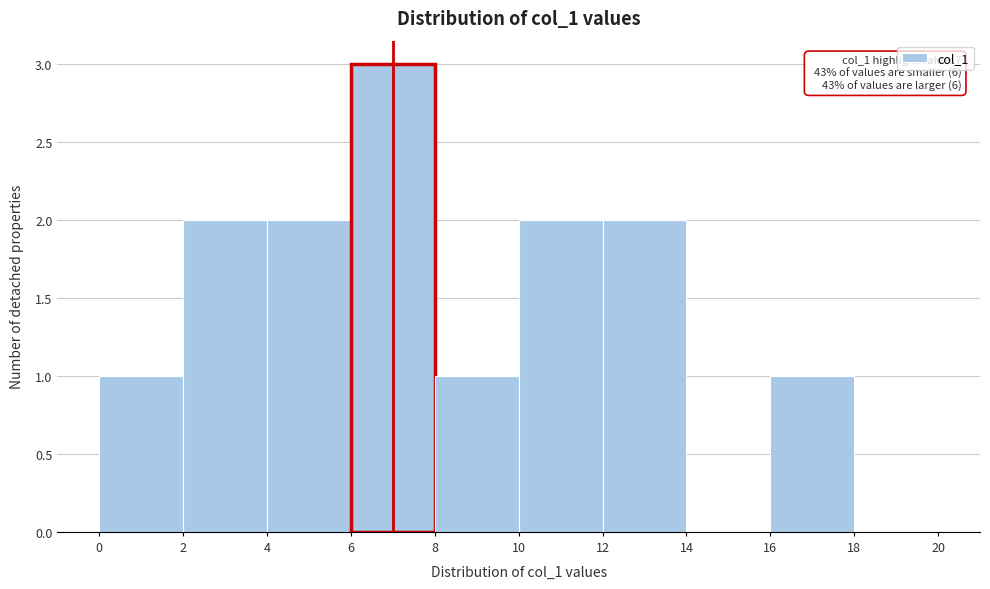

Over which range of the x-axis is the bar tallest?

6 to 8